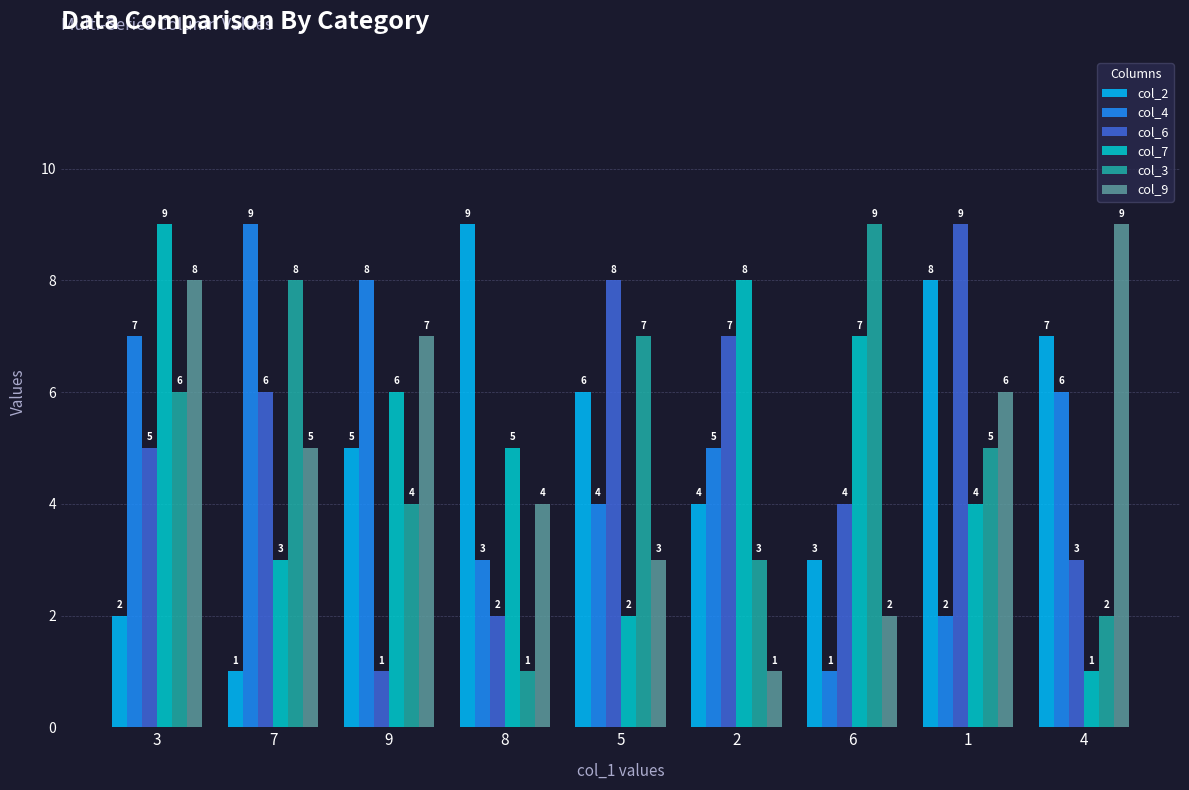

What is the maximum value shown in the chart?

9